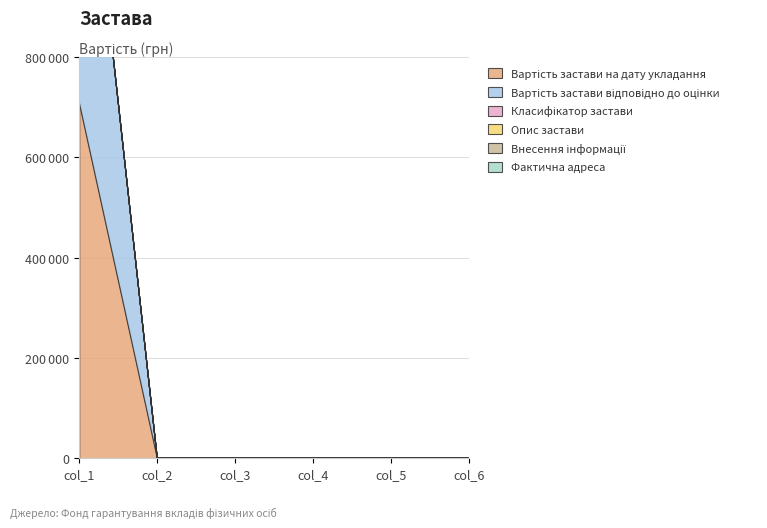

True or false: Вартість застави на дату укладання and Фактична адреса cross at least once.

False